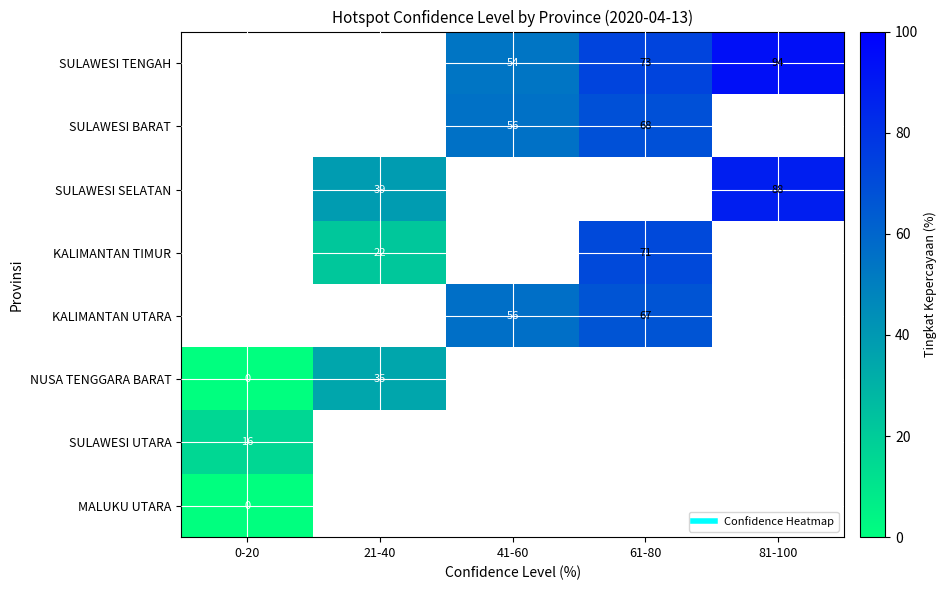

What is the spread (max minus min) of values at 61-80?

6.4